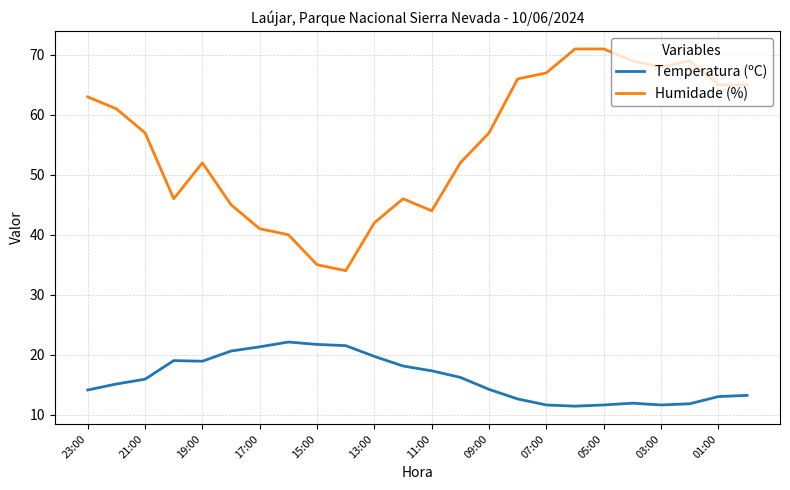

True or false: Temperatura (ºC) and Humidade (%) cross at least once.

False